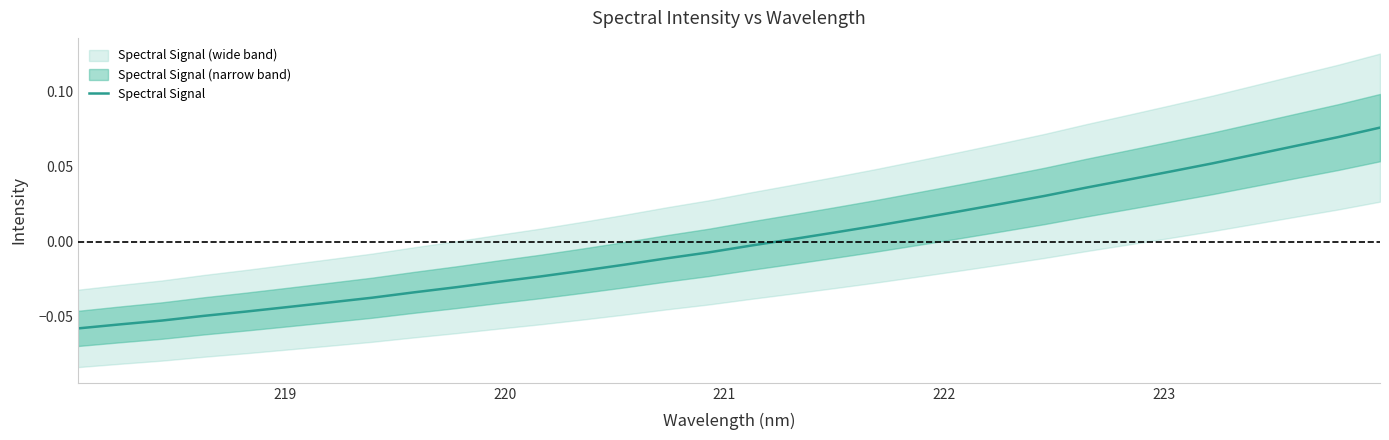

Which has a higher value, 222 or 223?

223